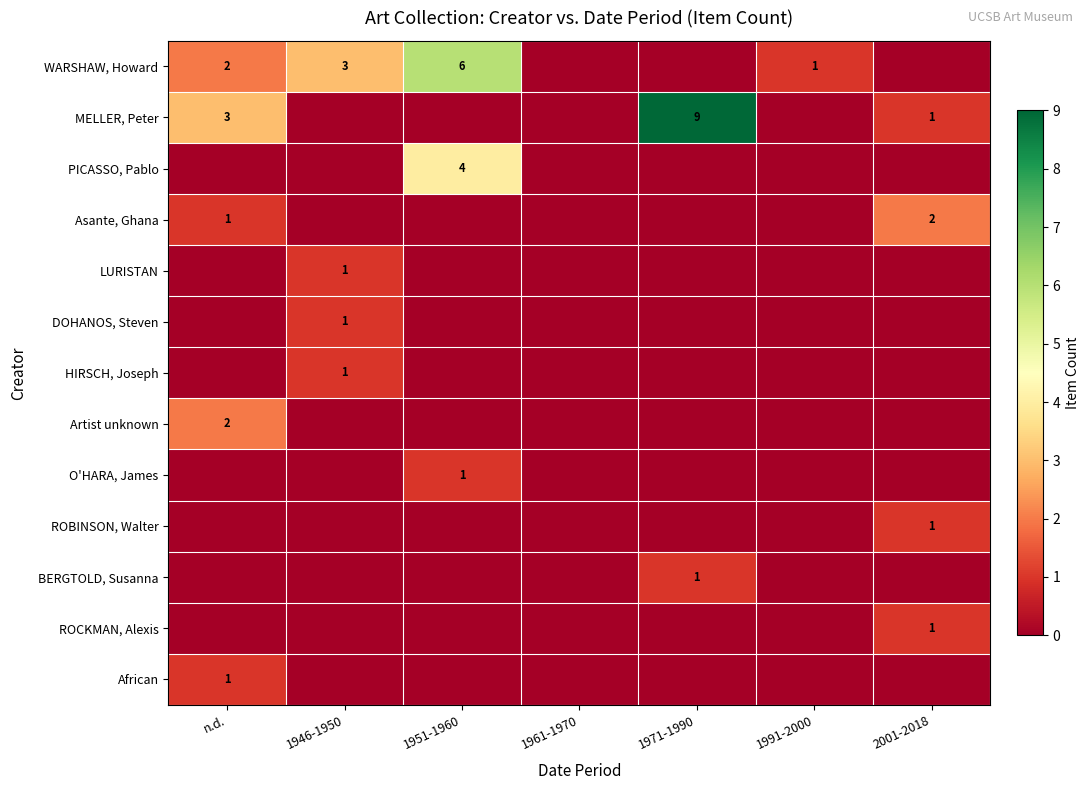

The MELLER, Peter series shows 1 at 2001-2018. True or false?

True